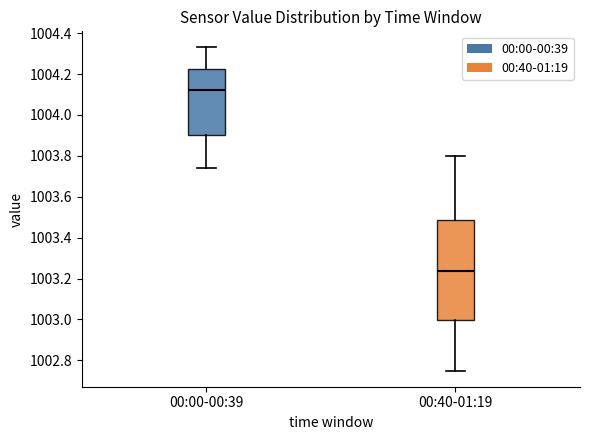

Which box is the tallest, from its lower edge to its upper edge?

00:40-01:19